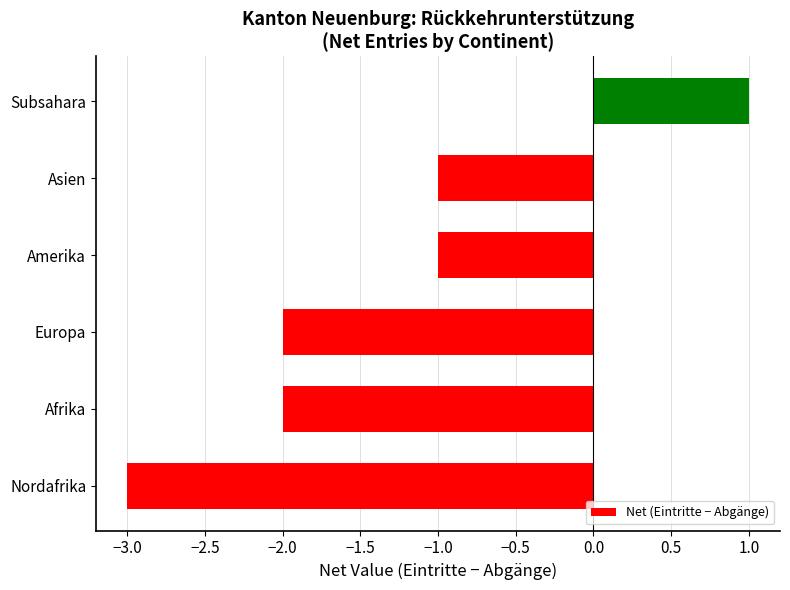

What is the average value?

-1